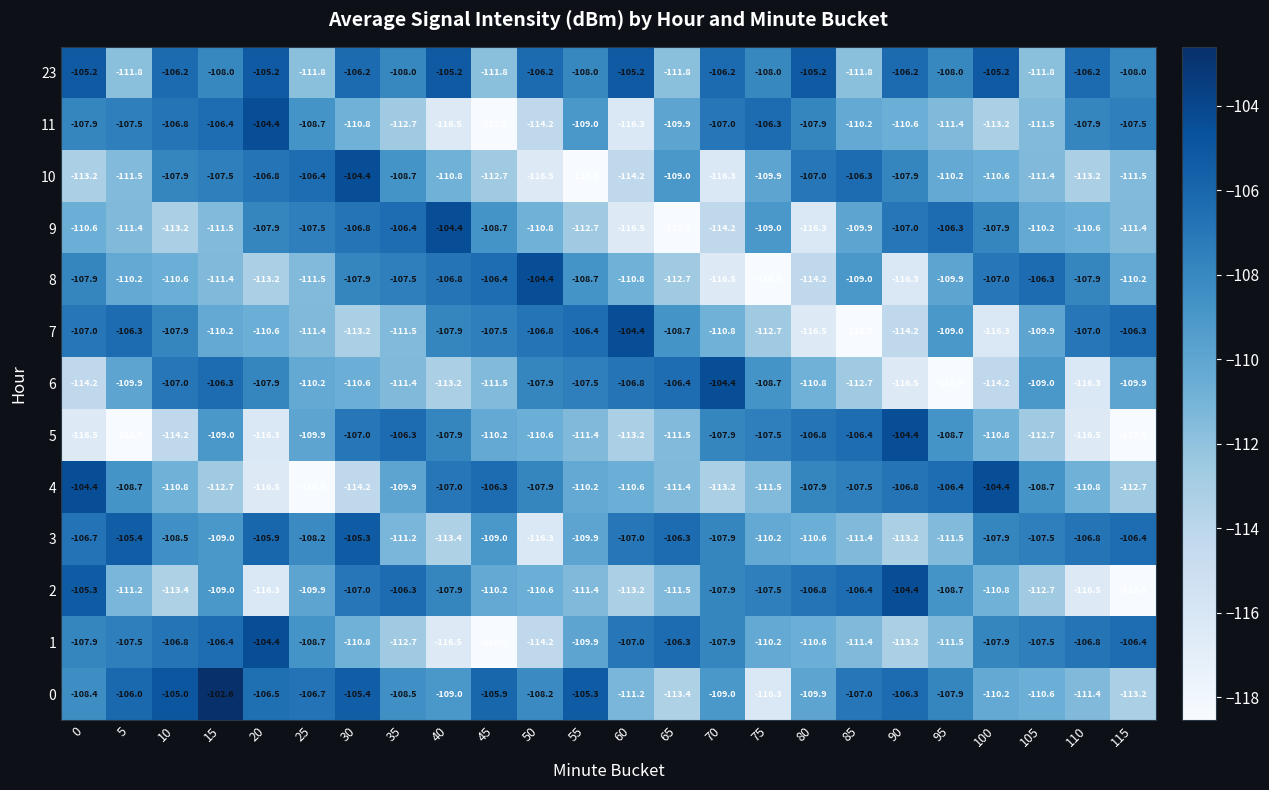

What is the difference between the highest and lowest values at 55?

13.2